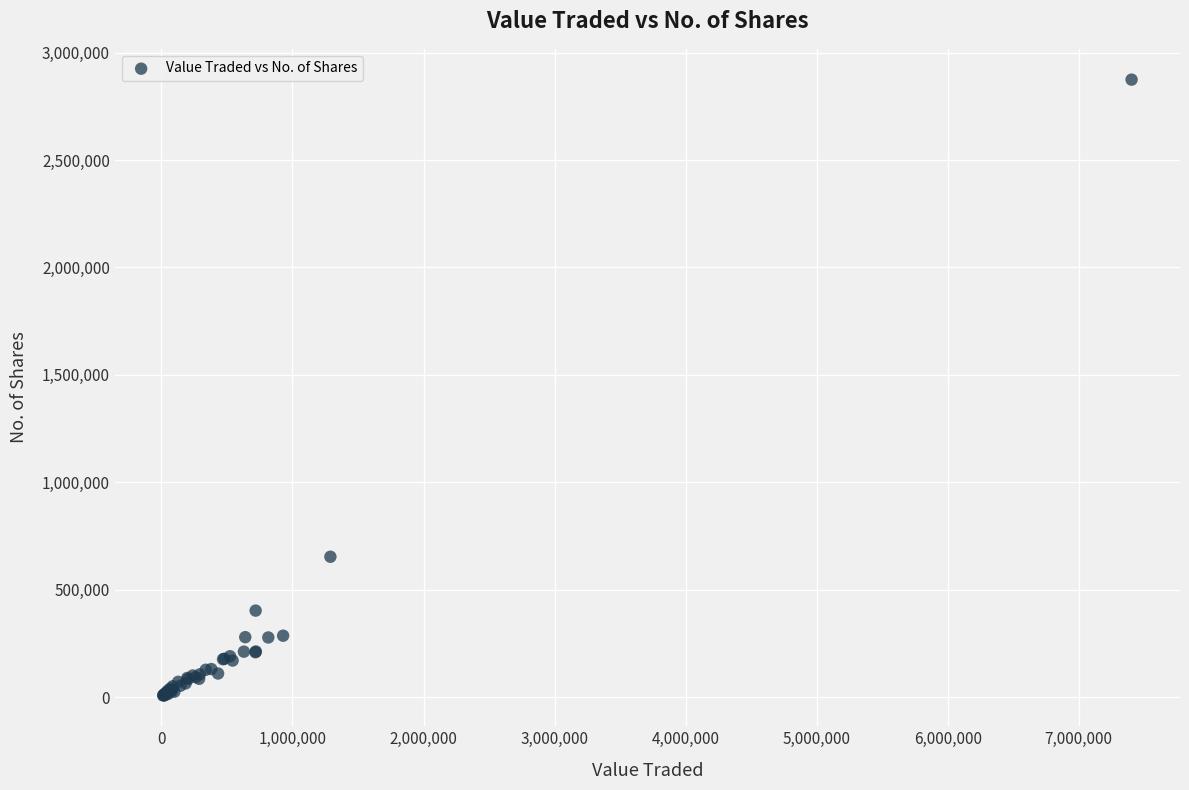

What Y value in the scatter plot is closest to 1440907?

653219